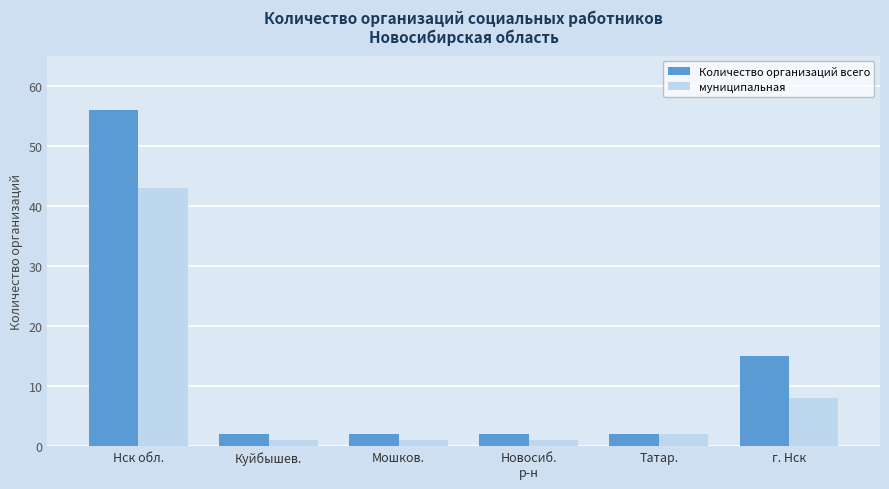

Which series changed the most between Куйбышев. and г. Нск?

Количество организаций всего